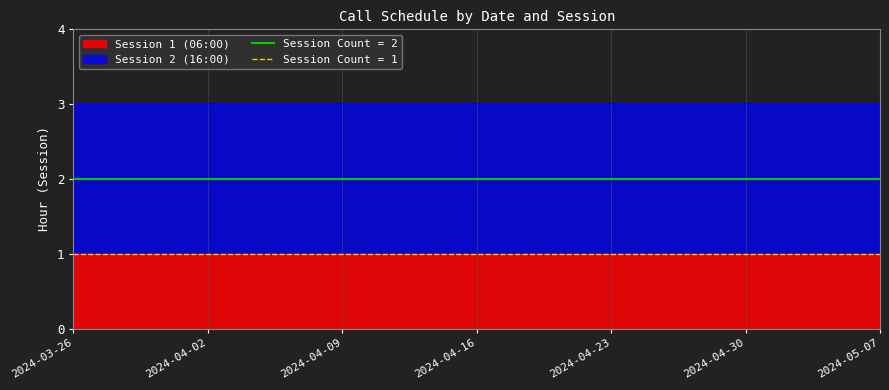

List the series in order of their peak value, highest first.

Session 2 (16:00), Session 1 (06:00)